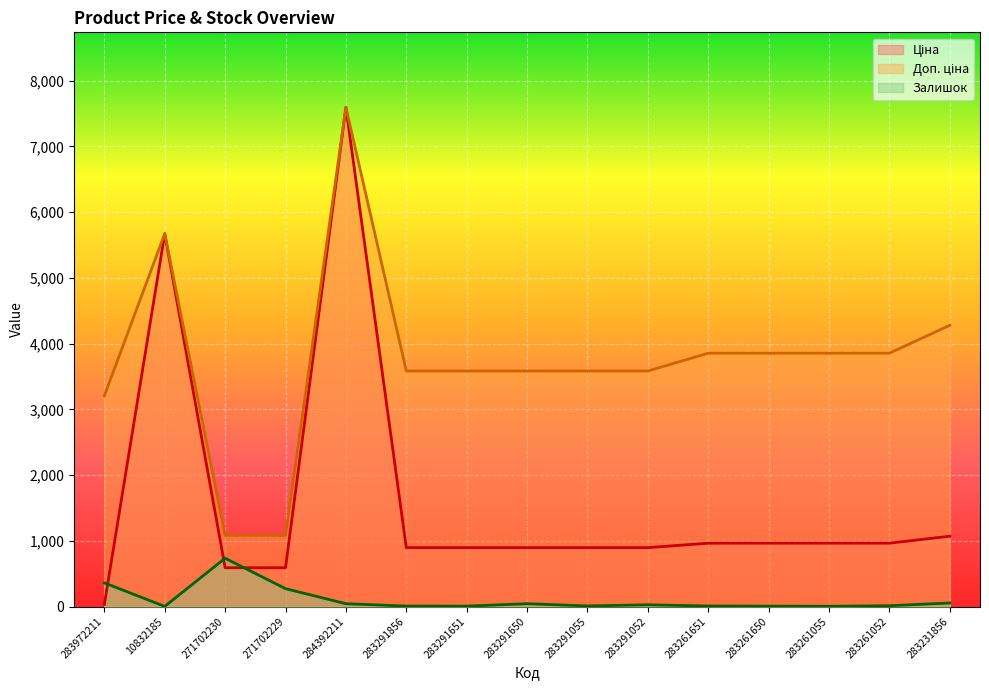

Count the number of categories in the chart.

15